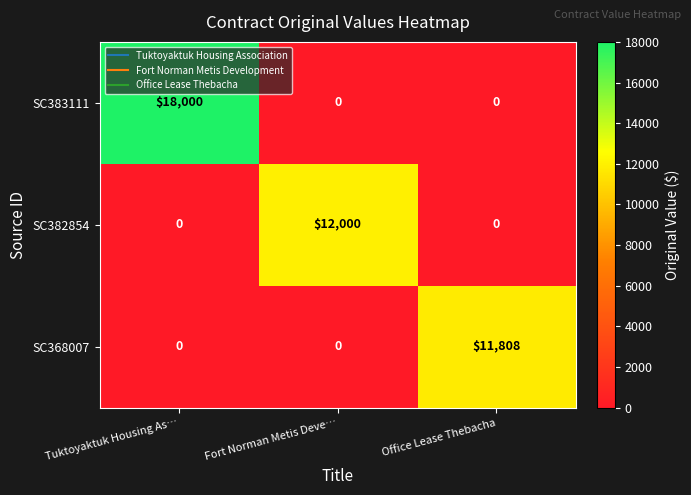

True or false: SC382854 has a value of 0 at Office Lease Thebacha.

True